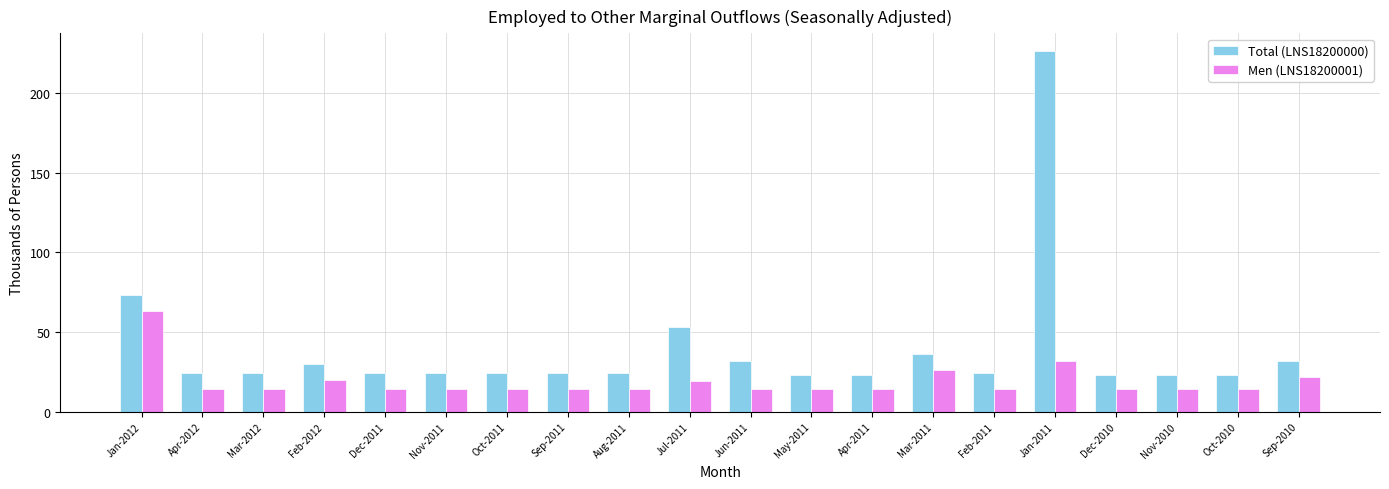

At how many categories does at least one series exceed 71?

2